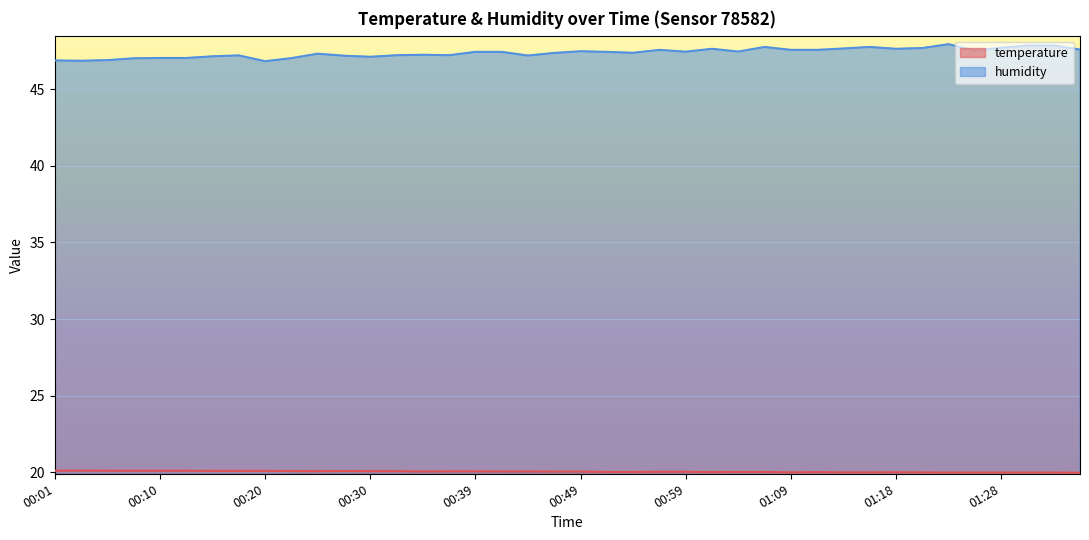

Where is humidity nearest to the value 47?

00:08